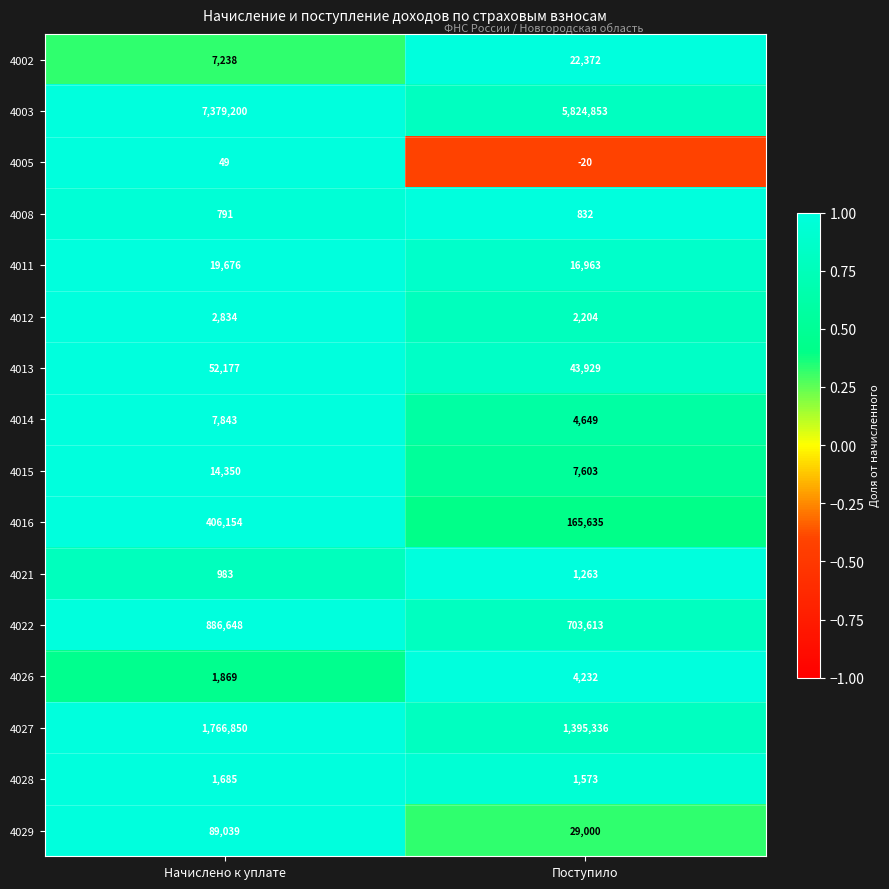

Between Начислено к уплате and Поступило, which series saw the biggest shift?

4003